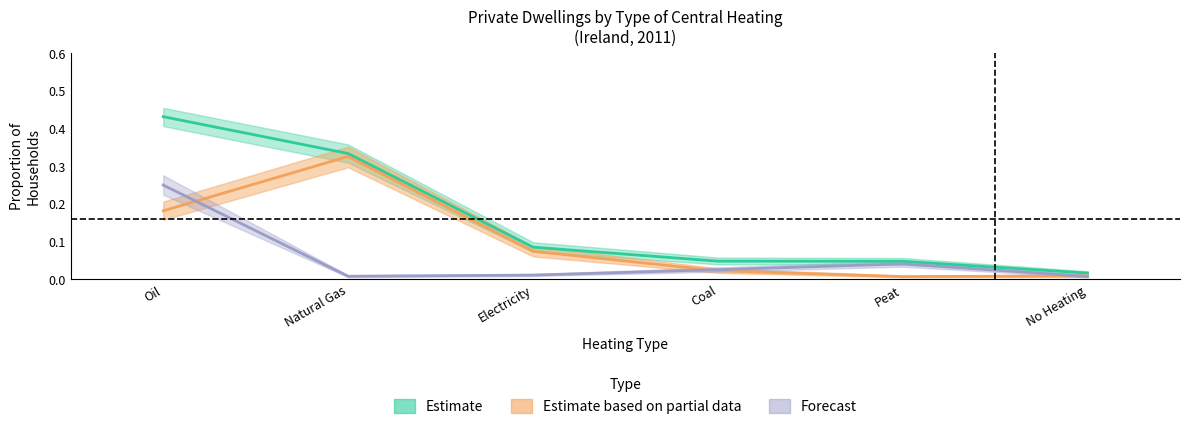

What is the average value of the Forecast series?

0.1